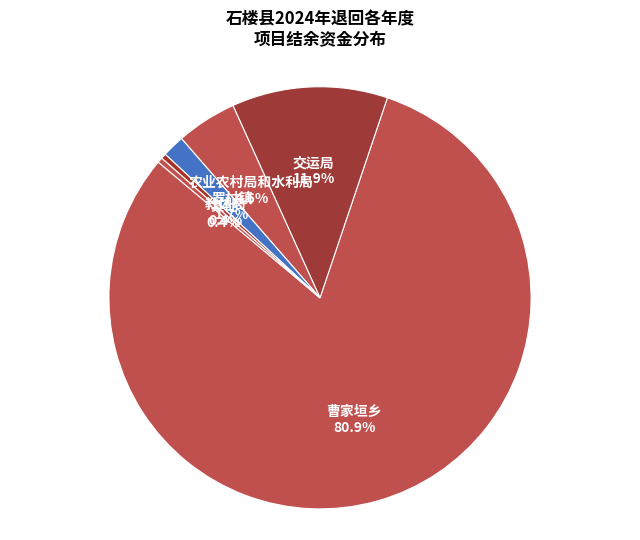

Which category has the biggest portion of the pie?

曹家垣乡